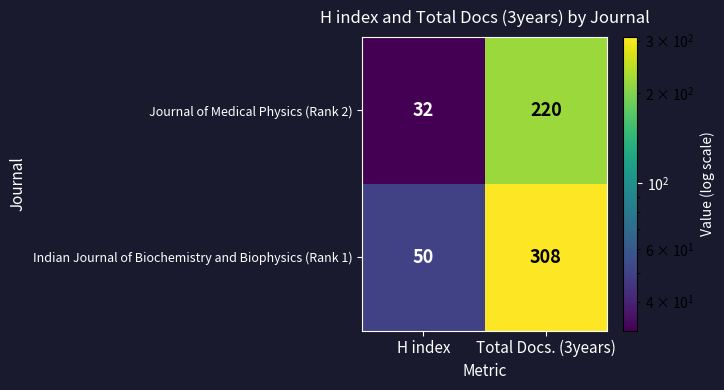

Which category has the highest value across all series?

Total Docs. (3years)